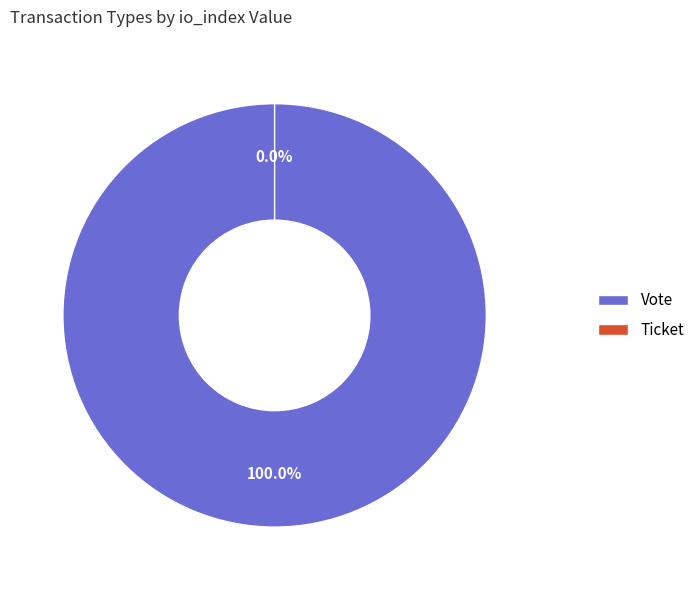

How many segments does this pie chart have?

2